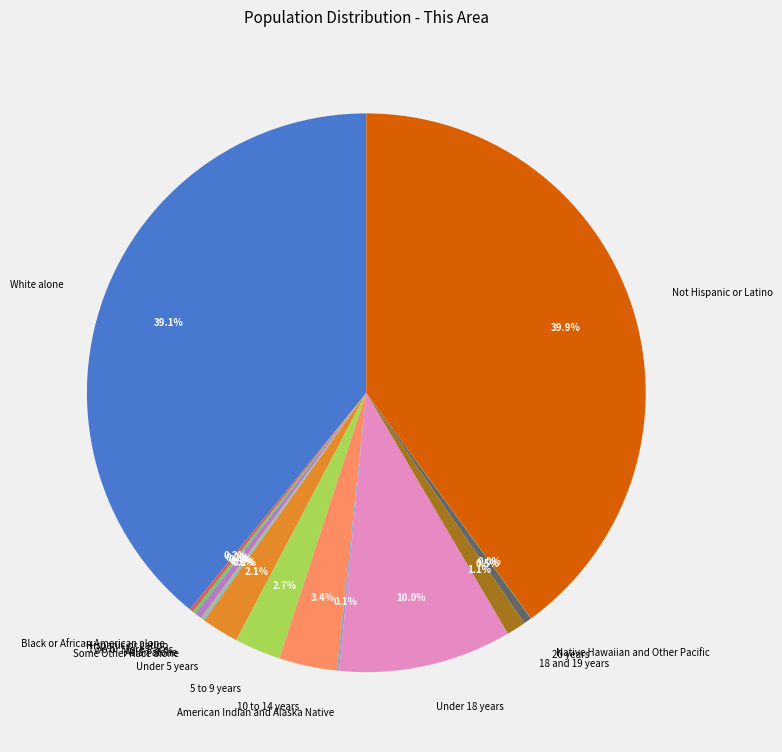

What is the total percentage of Under 5 years and 20 years?

2.6%